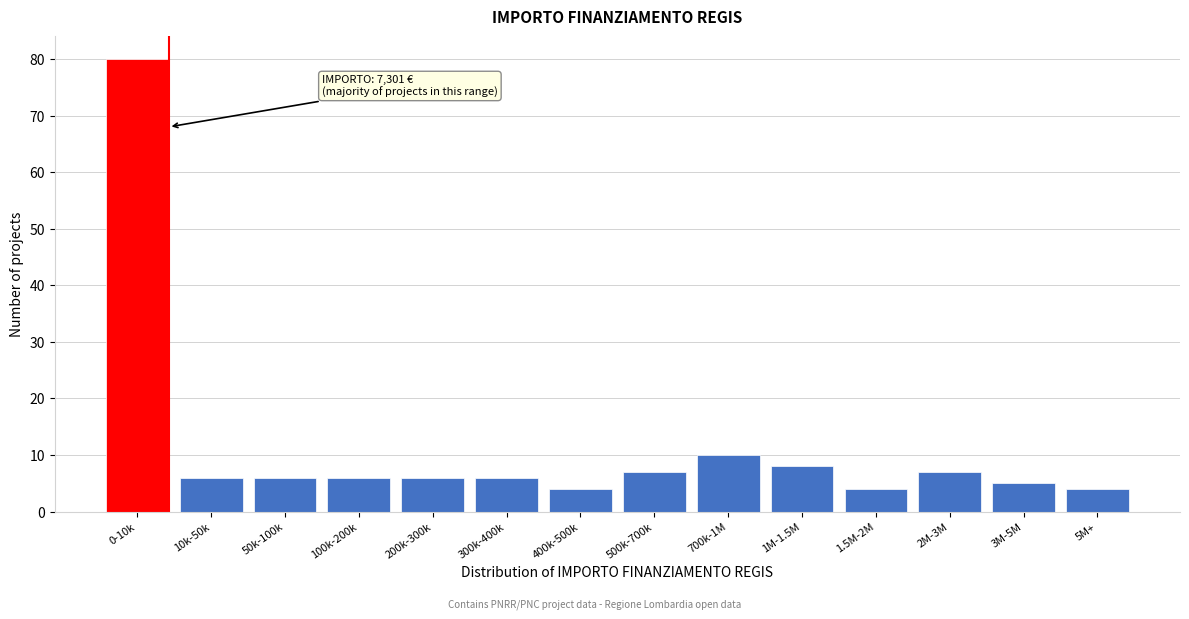

Reading left to right, extract all data points from this chart.

80	6	6	6	6	6	4	7	10	8	4	7	5	4